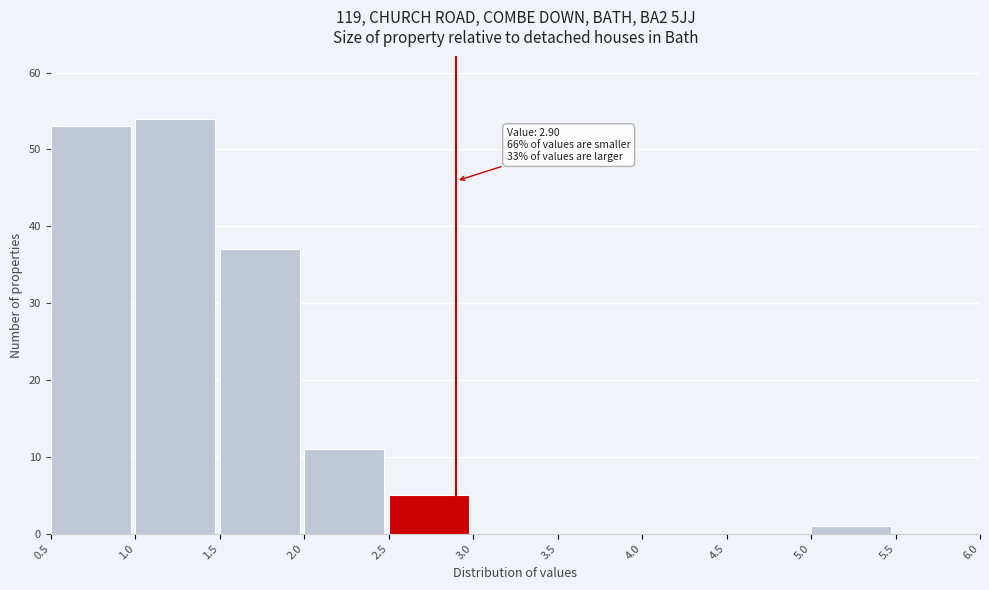

Which range on the x-axis has the tallest bar?

1.0 to 1.5